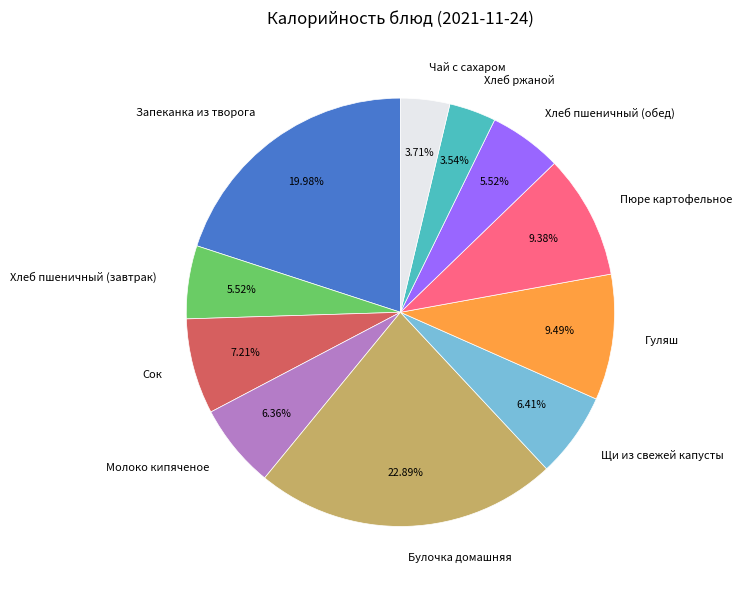

To the nearest percent, what is the combined percentage of Гуляш and Хлеб ржаной?

13%